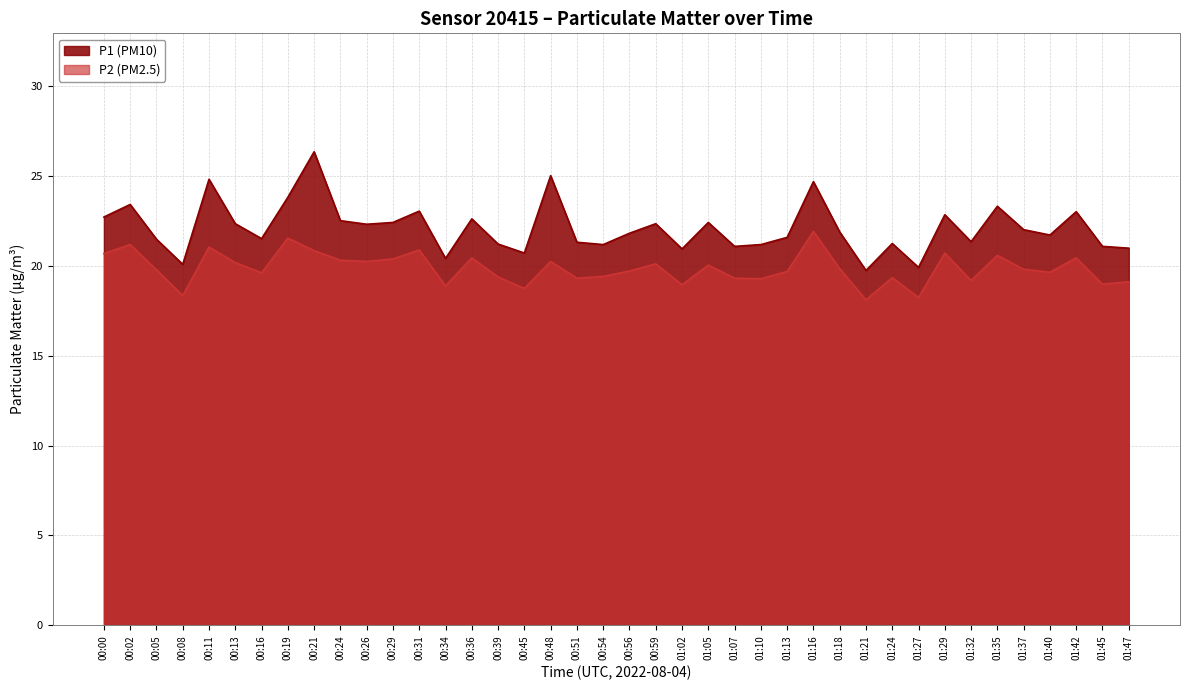

List the series in order of their peak value, highest first.

P1 (PM10), P2 (PM2.5)